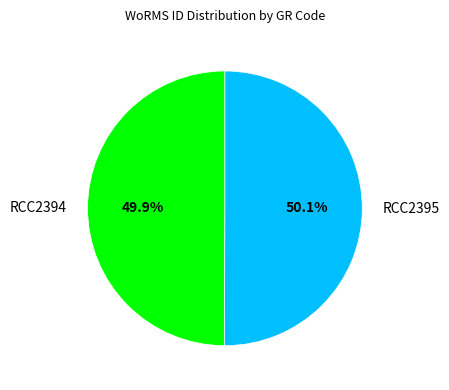

To the nearest percent, what portion does RCC2394 represent?

50%